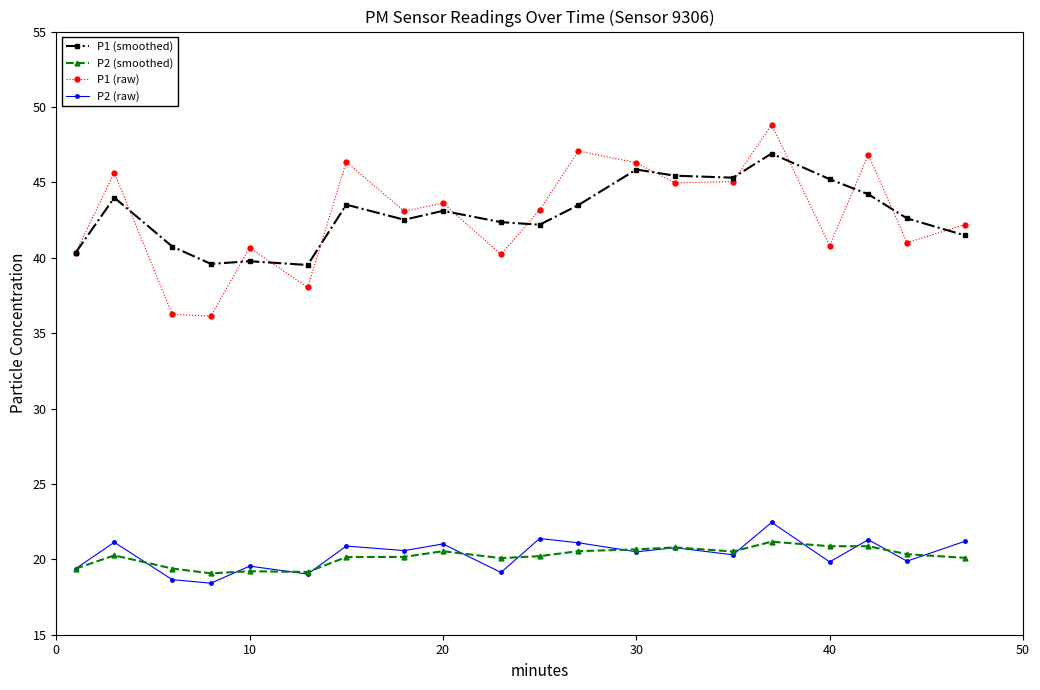

True or false: P1 (smoothed) has more than 0 points higher than both neighbors.

True